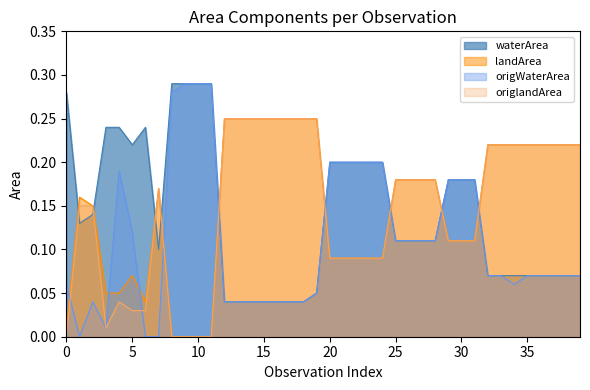

What is the difference between the second highest and second lowest values in the origlandArea series?

0.2